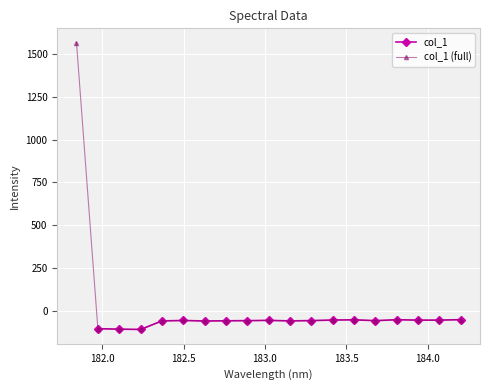

How many values are below -56?

10